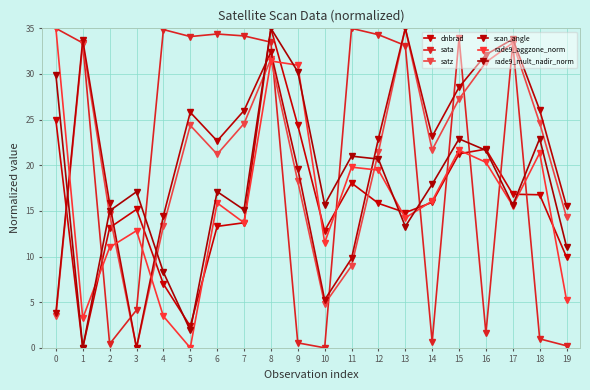

Is the value of dnbrad at 11 greater than the value of scan_angle at 10?

Yes